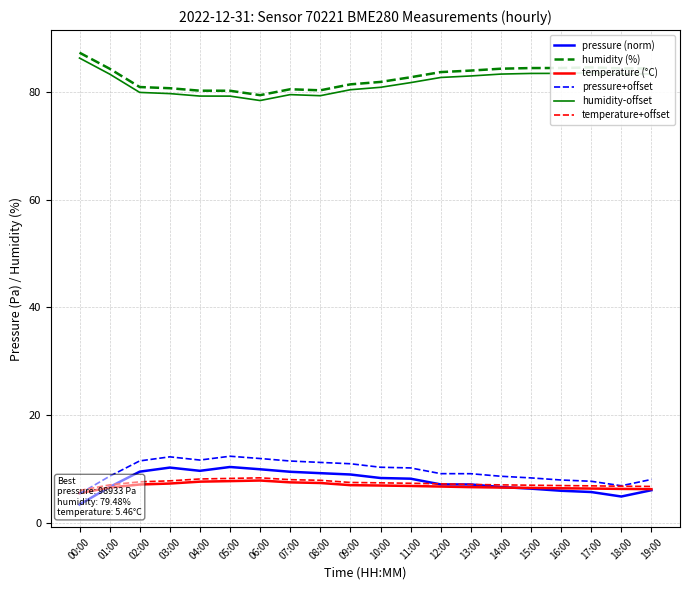

How many series are shown in this chart?

6